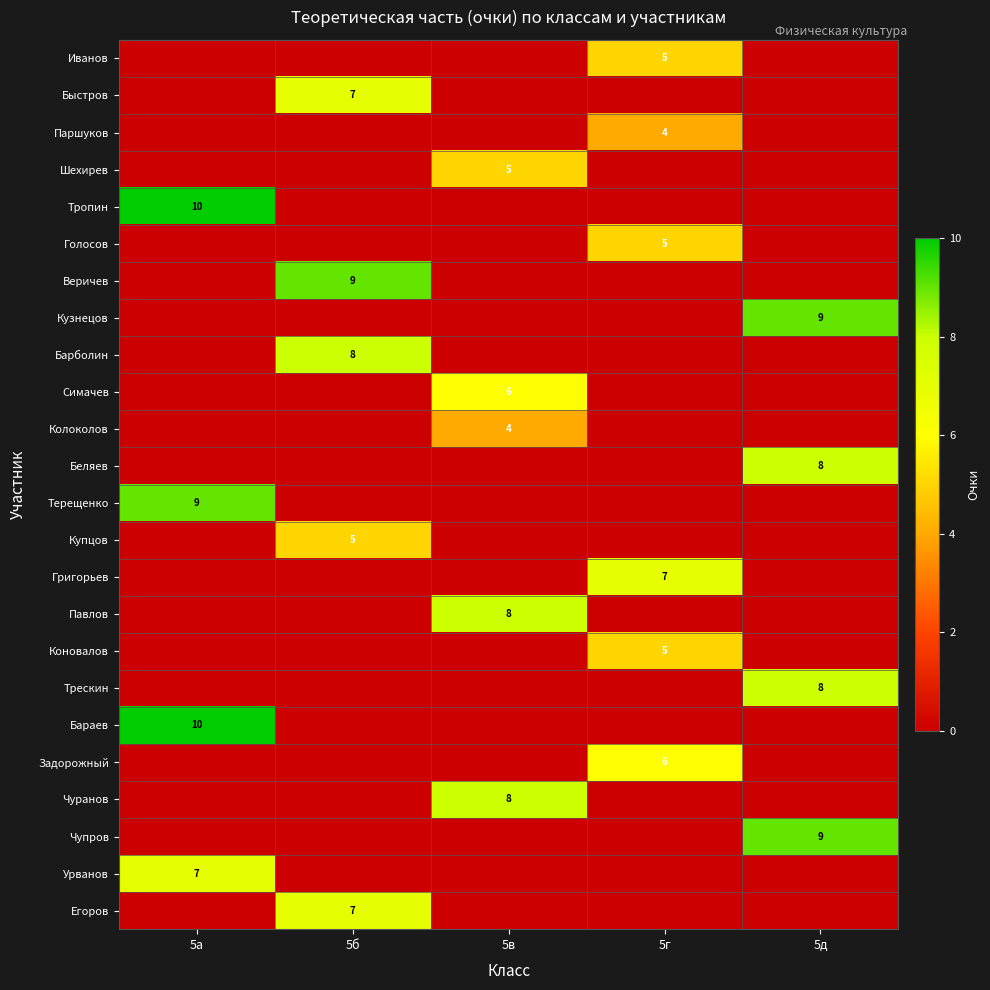

The value of Шехирев at 5в is 5. True or false?

True